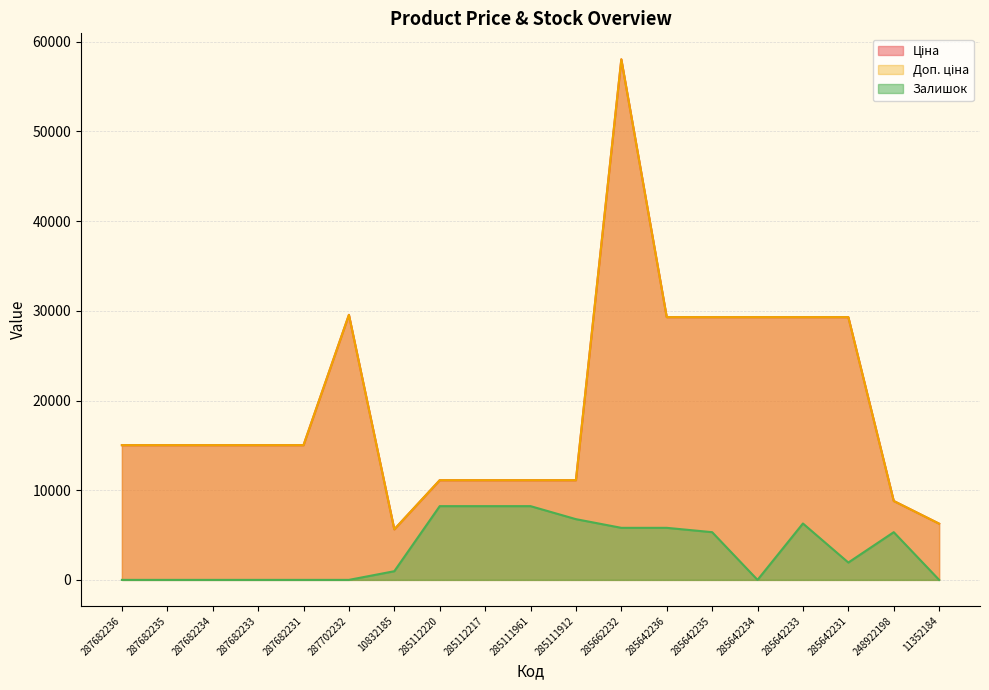

What is the sum of all Залишок values?

62873.4